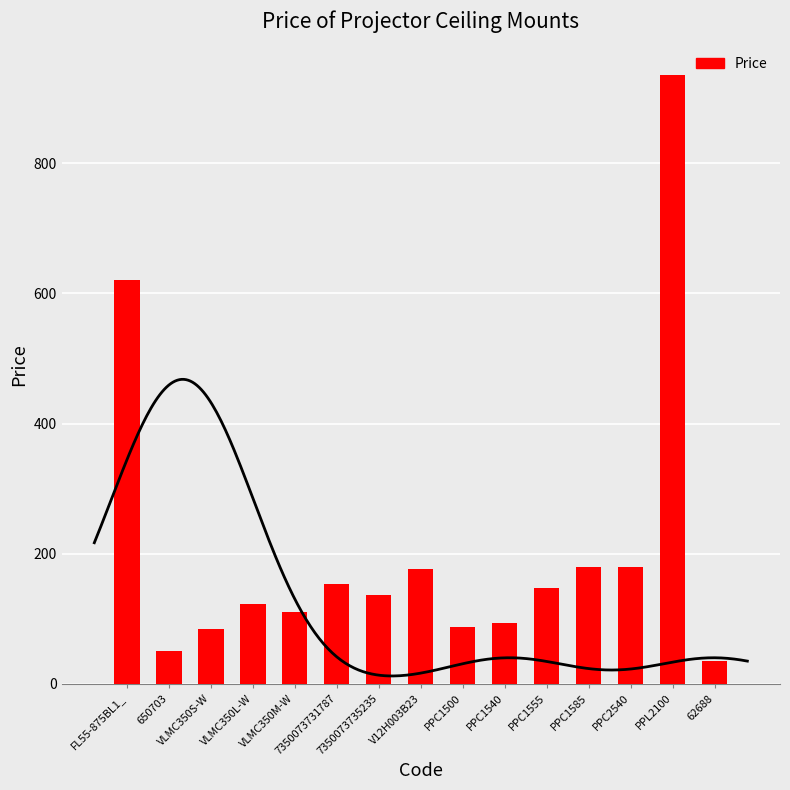

Reading left to right, what are all the values shown in this chart?

FL55-875BL1_=620.0	650703=50.3	VLMC350S-W=84.5	VLMC350L-W=123.5	VLMC350M-W=110.0	7350073731787=153.4	7350073735235=137.2	V12H003B23=176.6	PPC1500=87.1	PPC1540=93.6	PPC1555=146.9	PPC1585=179.4	PPC2540=180.0	PPL2100=936.0	62688=36.0